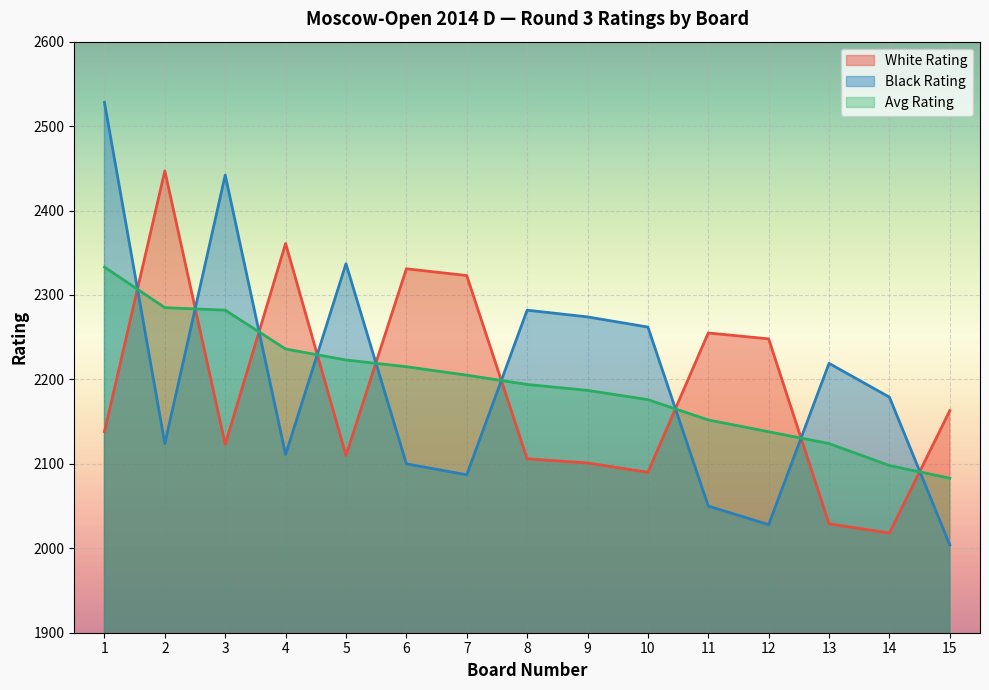

After their last crossing, which series has the higher values: Black Rating or White Rating?

White Rating